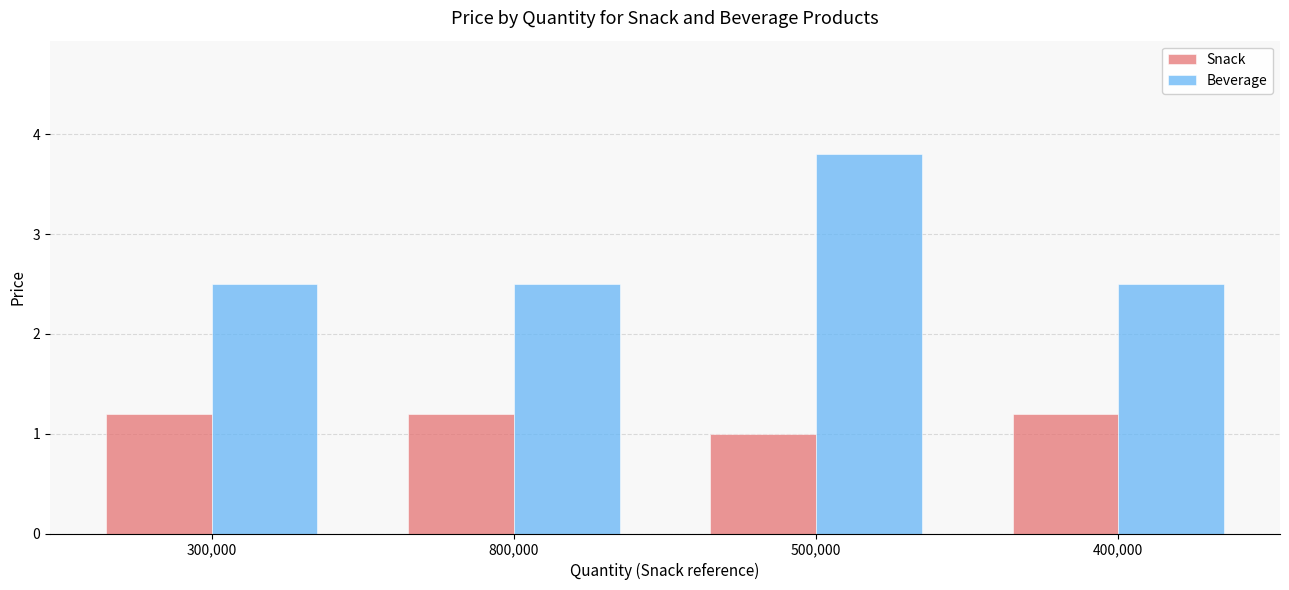

The Snack series shows 1.2 at 400,000. True or false?

True